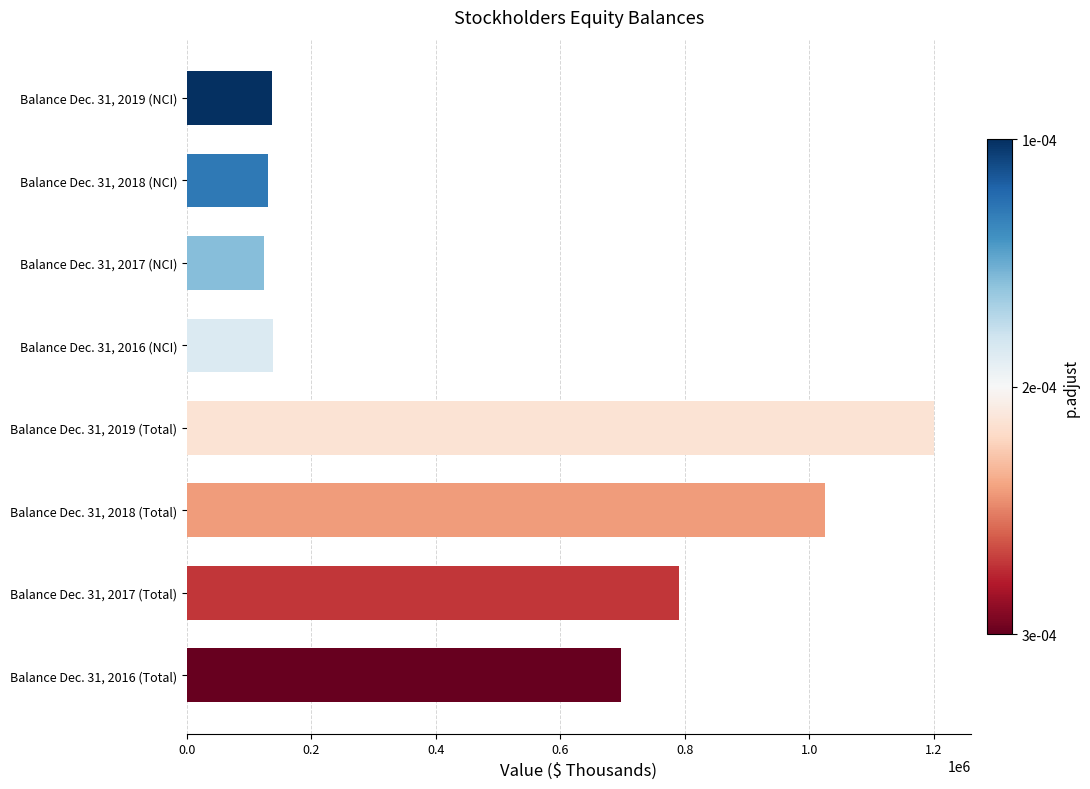

Is it true that the value at Balance Dec. 31, 2019 (NCI) is 87444?

False